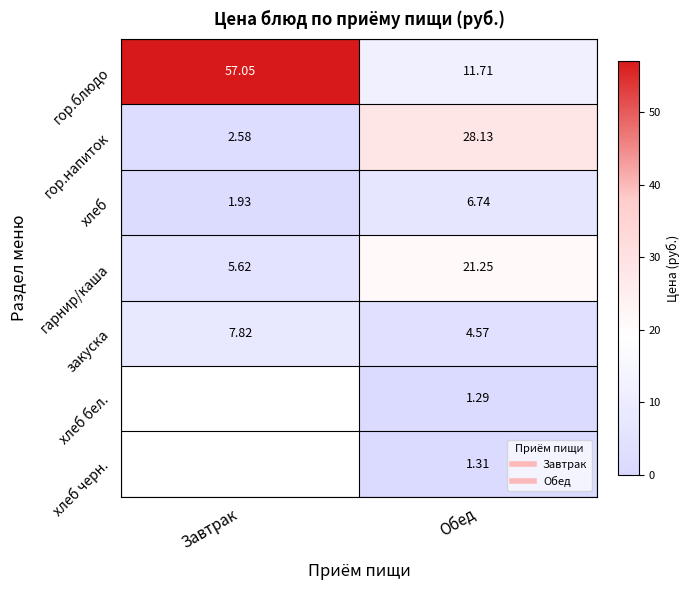

How many categories are shown in the chart?

2